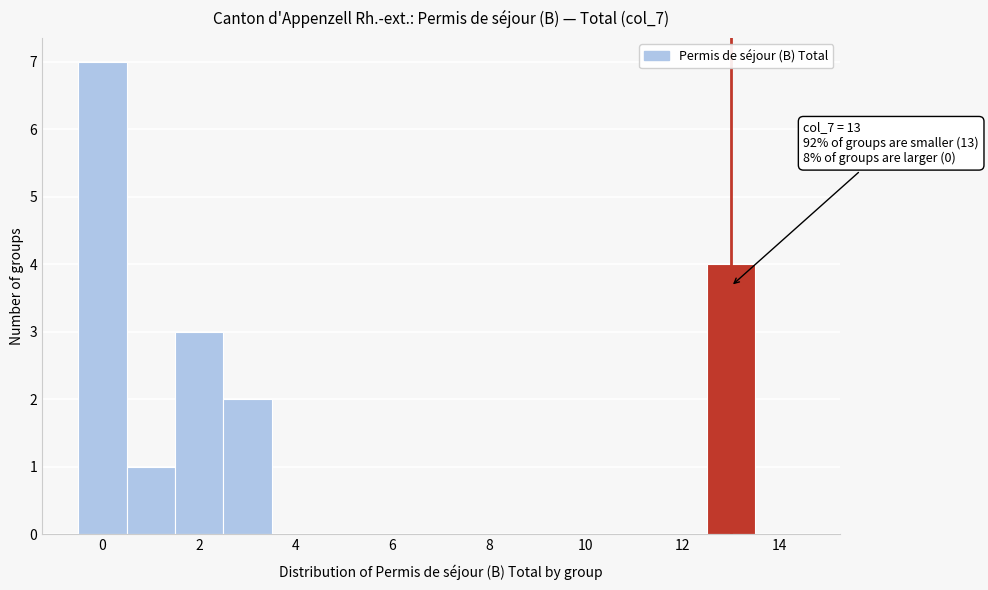

Over which range of the x-axis is the bar tallest?

-0.5 to 0.5